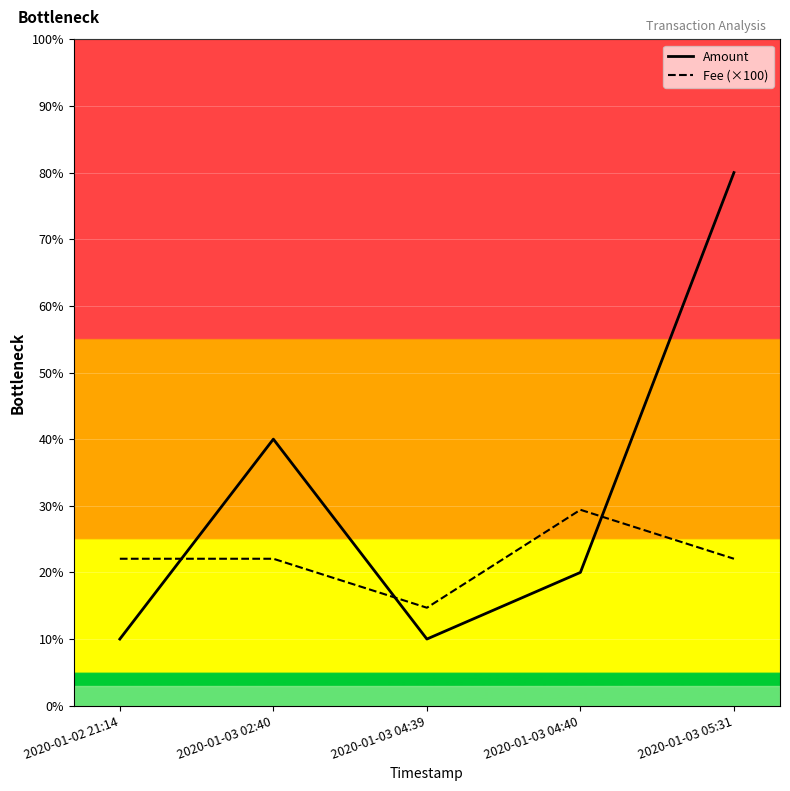

What is the difference between the Amount values at 2020-01-03 02:40 and 2020-01-03 04:39?

3.0